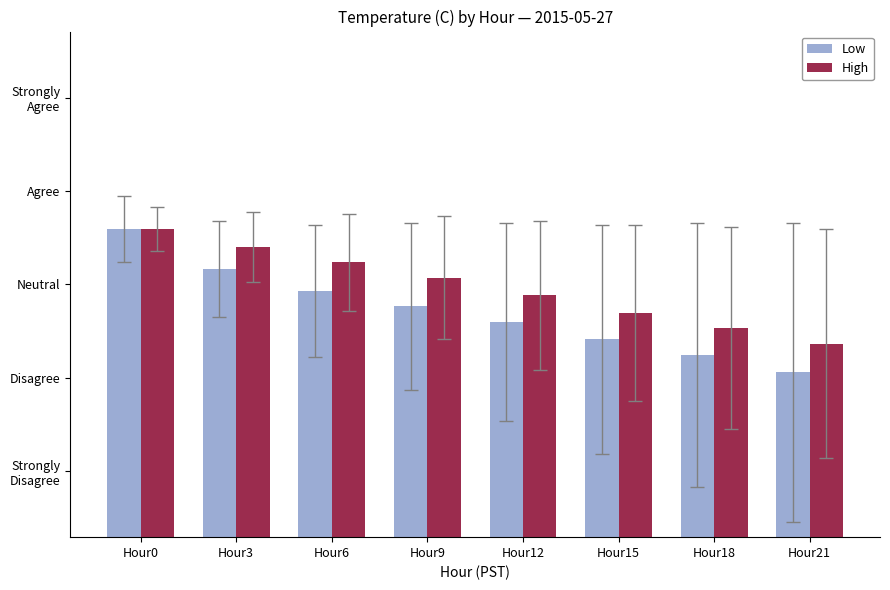

Which category has the highest value in the Low series?

Hour0